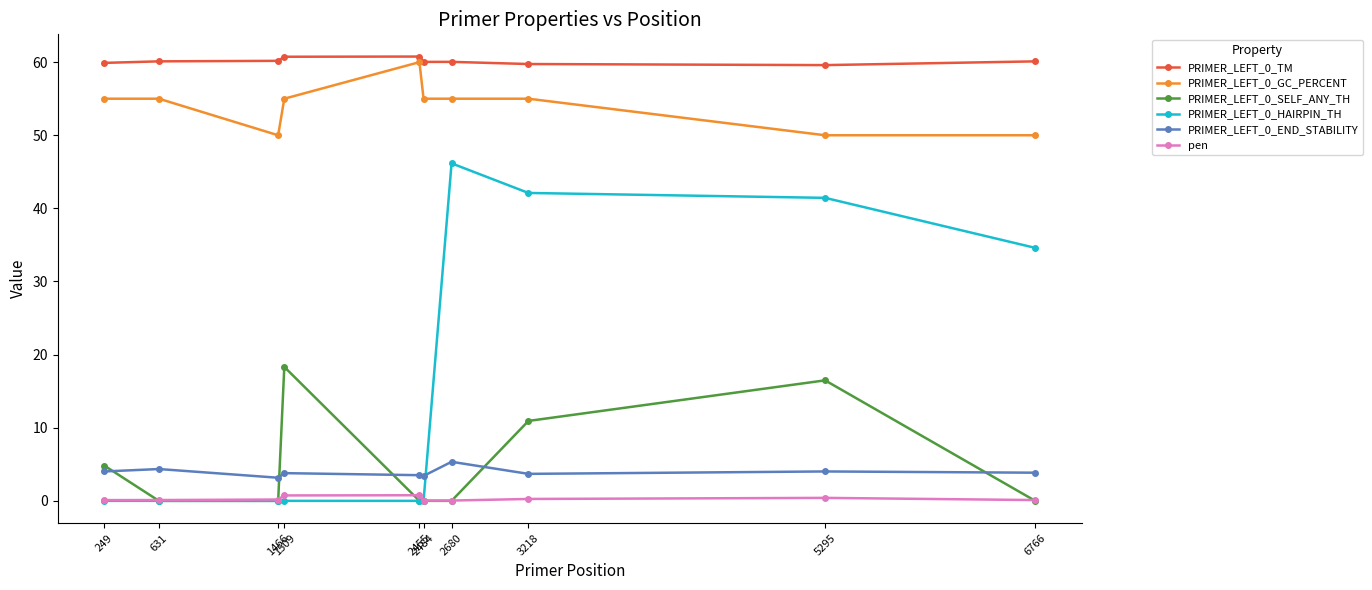

The value of PRIMER_LEFT_0_SELF_ANY_TH at 3218 is 14.3. True or false?

False